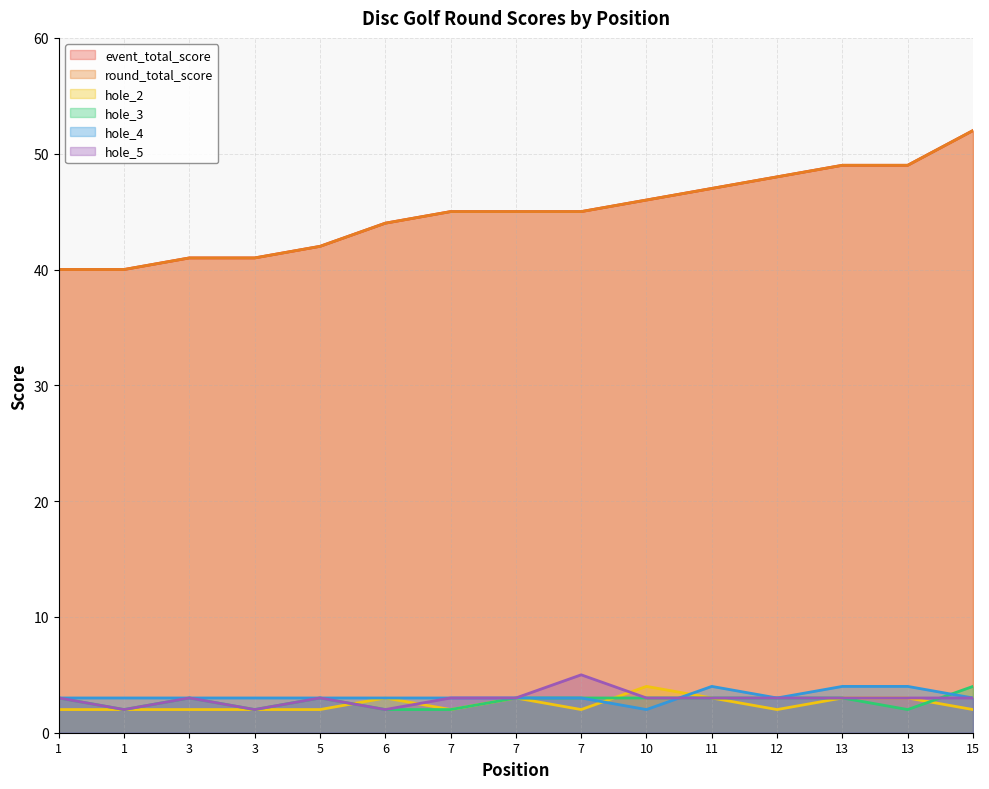

Between 12 and 15, which series saw the biggest shift?

event_total_score